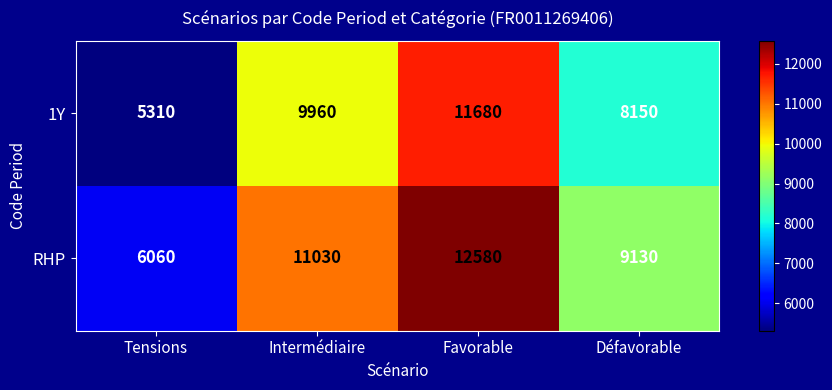

The value of RHP at Favorable is 6532. True or false?

False